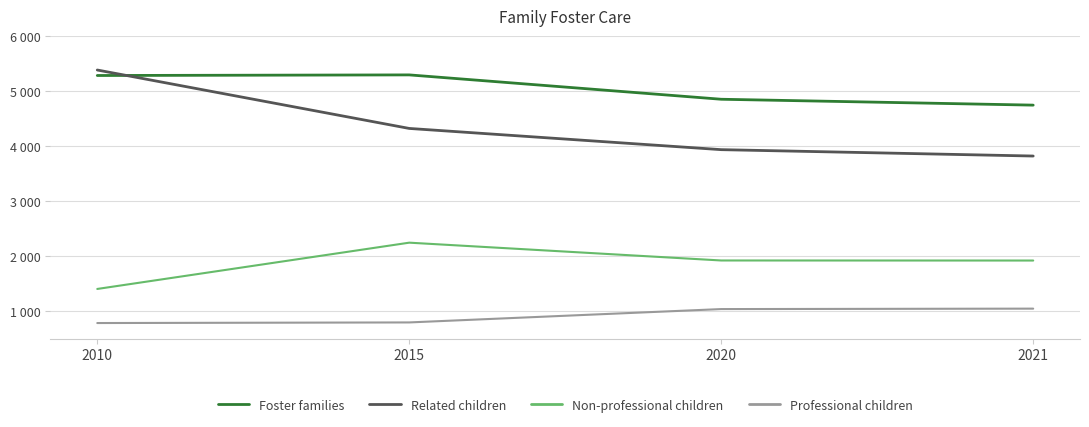

Reading left to right, transcribe all the data shown in this chart.

Foster families: 5286	5297	4854	4747
Related children: 5386	4323	3937	3821
Non-professional children: 1403	2245	1921	1920
Professional children: 783	794	1037	1045